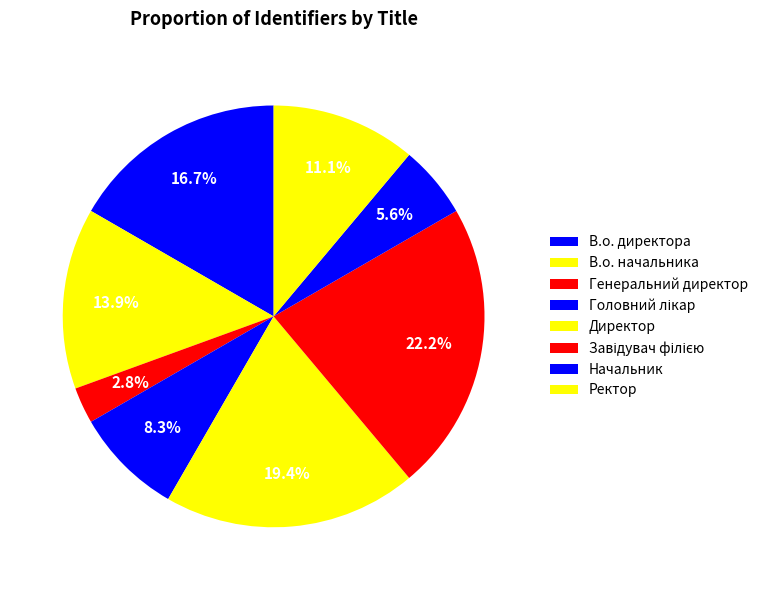

How many segments does this pie chart have?

8